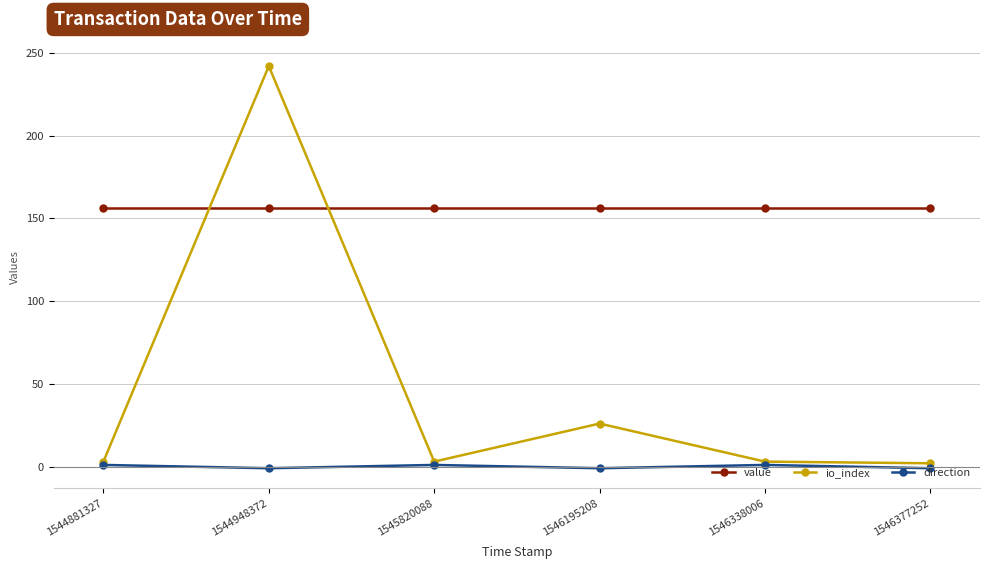

What is the spread (max minus min) of values at 1544881327?

155.1